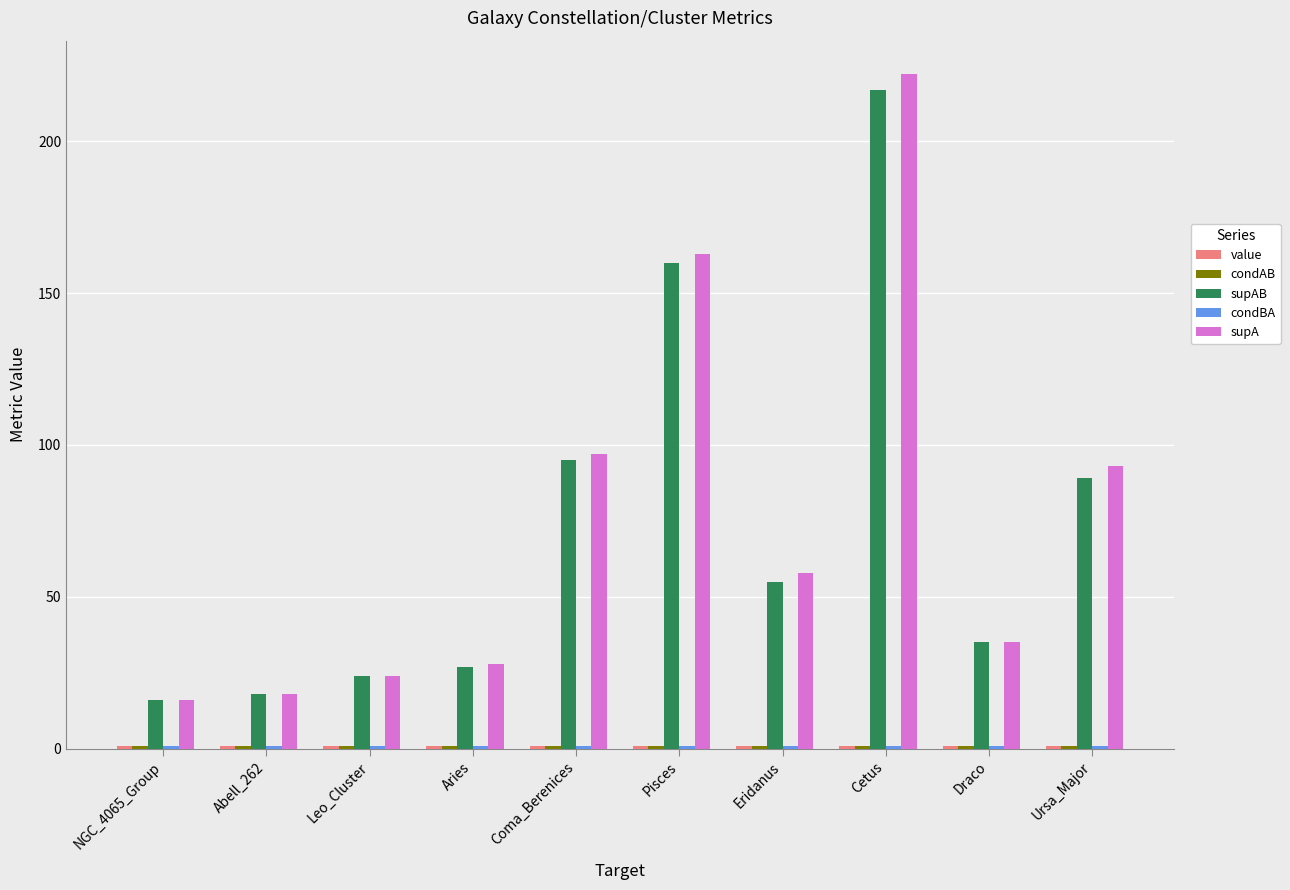

What position from the left is Draco?

9